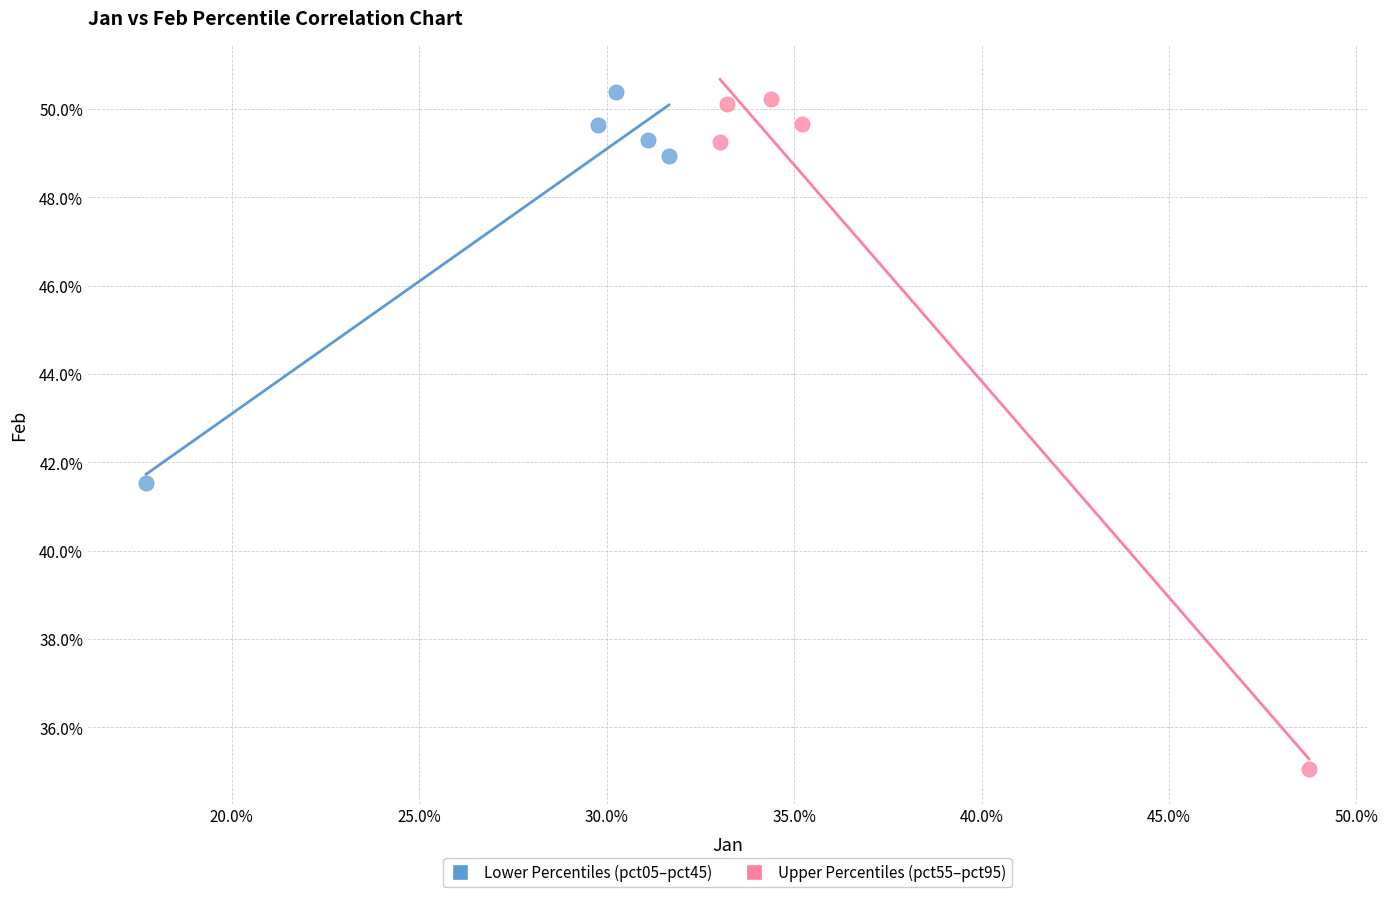

Which series contains the lowest Y value?

Upper Percentiles (pct55–pct95)